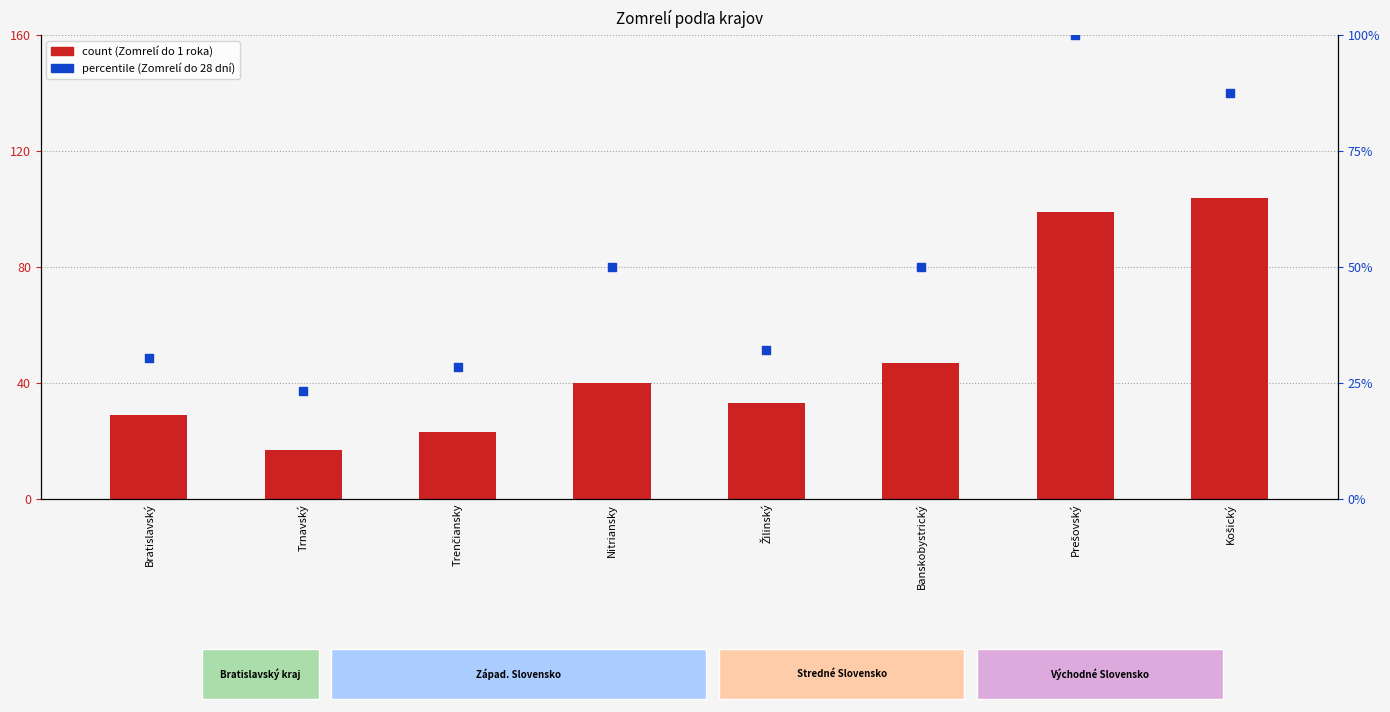

Is the value of Zomrelí do 1 roka at Košický greater than the value of Zomrelí do 28 dní at Banskobystrický?

Yes